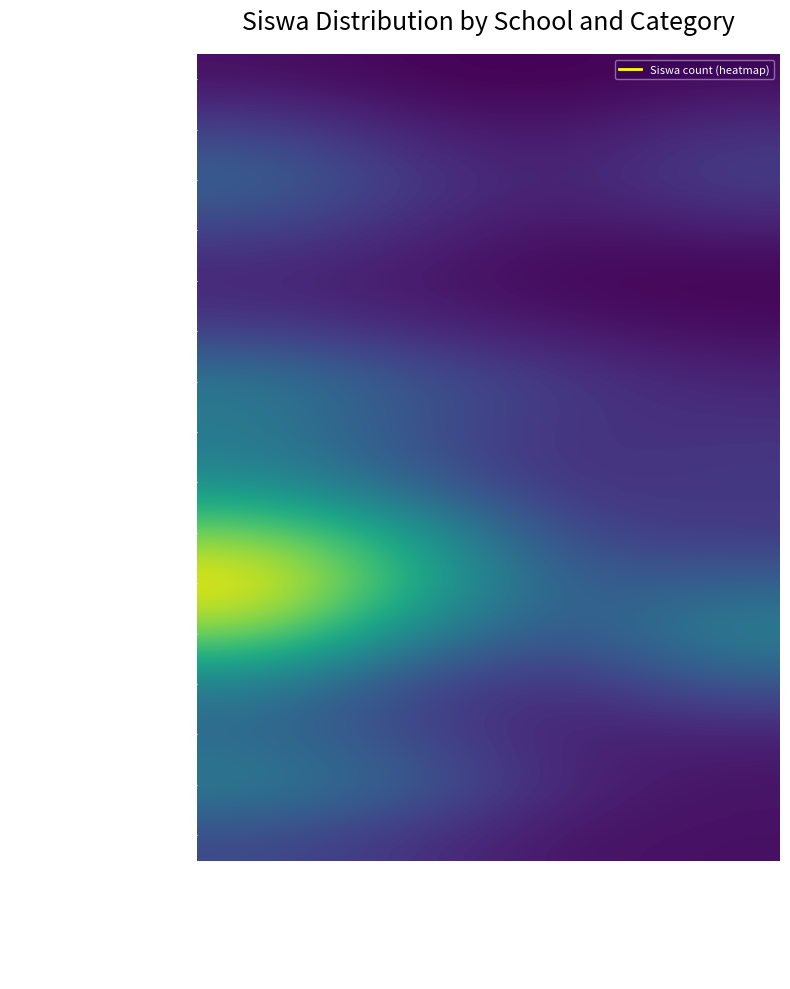

List the series in order of their peak value, lowest first.

SD INPRES AI MUHAJIRIN, SDN BERBELUK 2, SDN BERBELUK 3, SDN BERBELUK 1, SDN BATONAONG 1, SDN OMBUL 2, SDN BATONAONG 2, SDN LAJING 4, SDN DLEMER, SDN BUDURAN, SDN KARANG DUWAK 3, SDN LAJING 5, SDN GLAGGA 1, SDN GLAGGA 2, SDN KARANG DUWAK 2, SDN GLAGGA 4